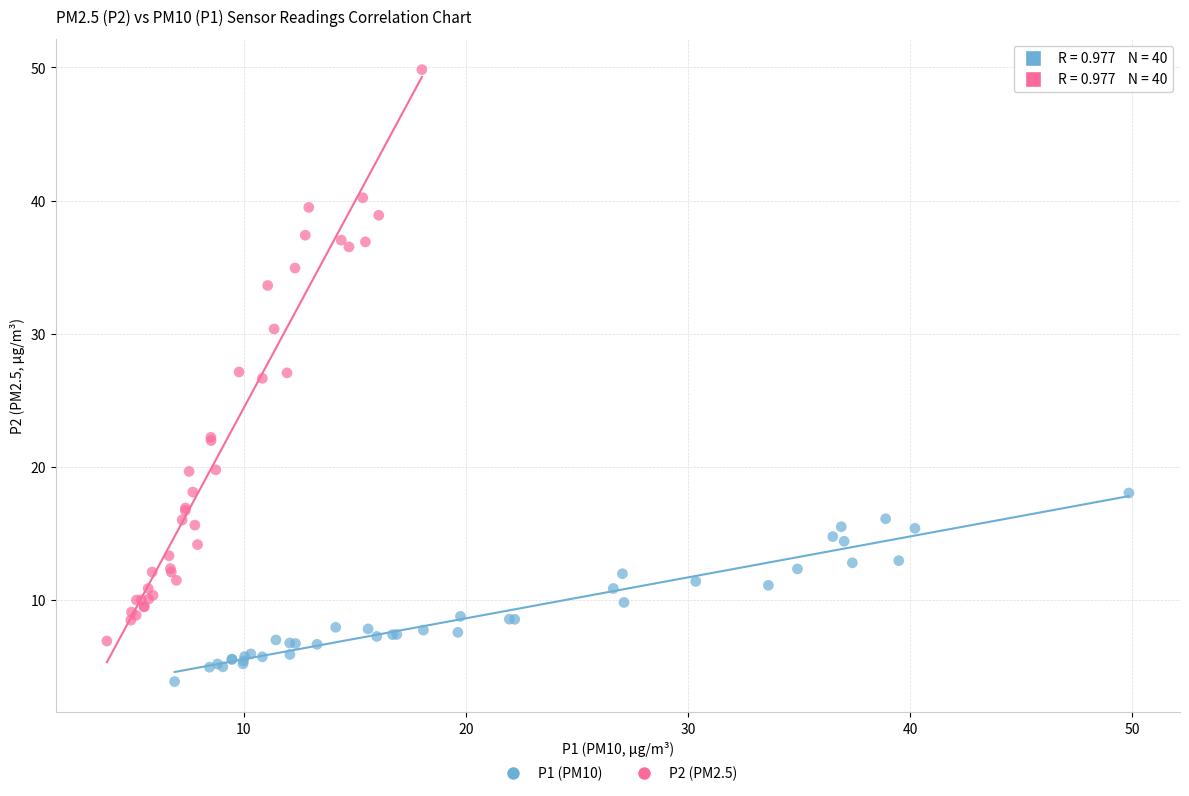

Which series has the largest Y range (max minus min)?

P2 (PM2.5)